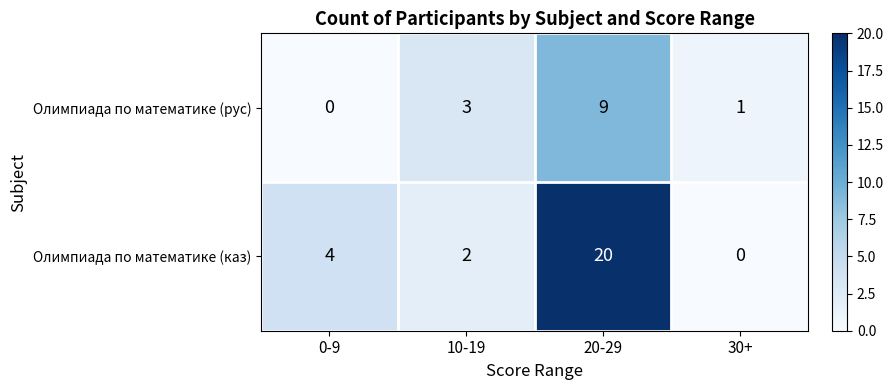

At how many categories does at least one series exceed 2?

3